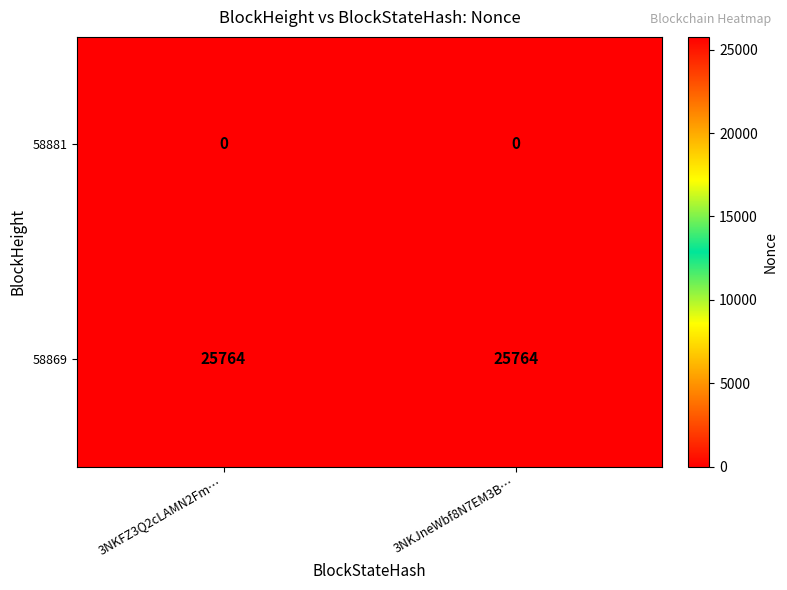

At 3NKFZ3Q2cLAMN2Fm…, list the series in order from smallest to largest.

58881, 58869